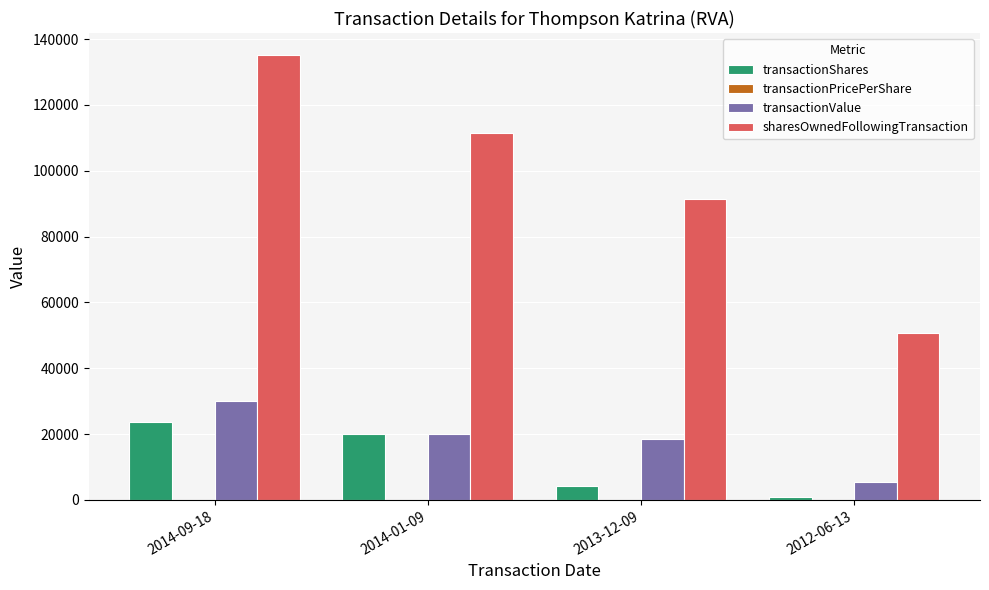

How many data points does each series have?

4